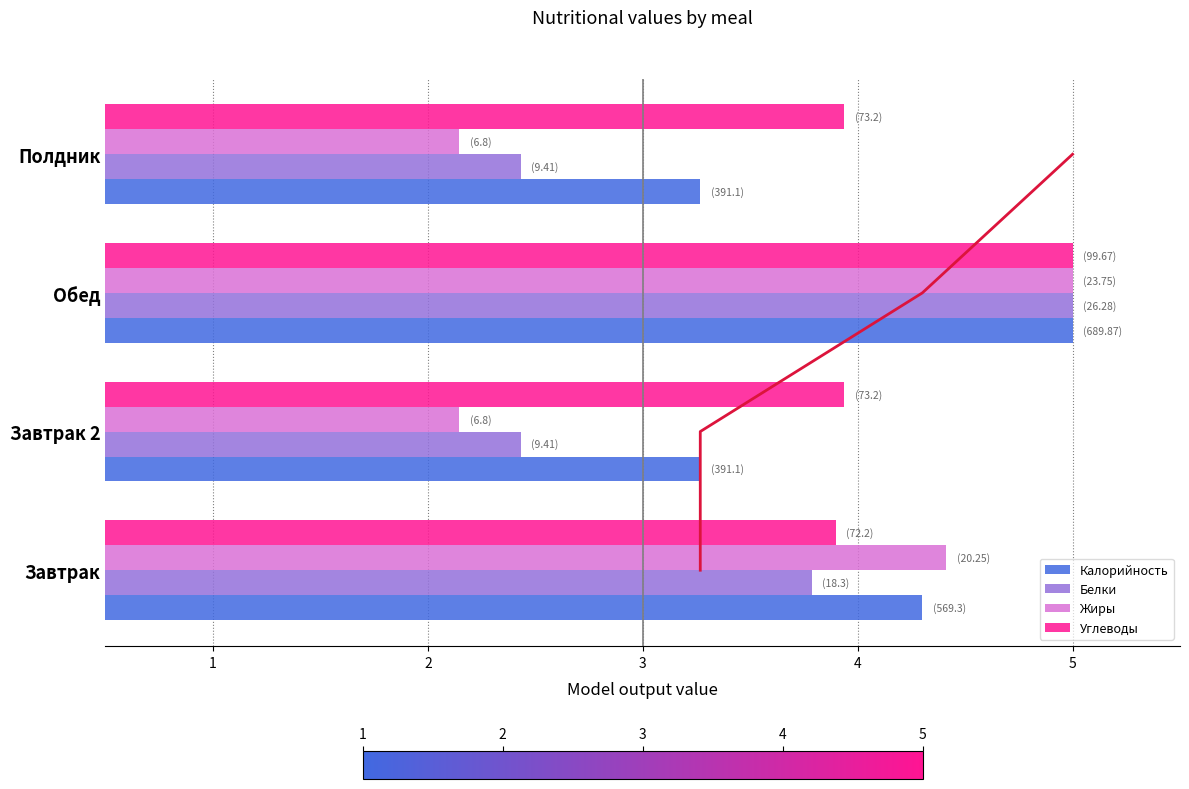

Reading left to right, transcribe all the data shown in this chart.

Калорийность: 4.3	3.3	5.0	3.3
Белки: 3.8	2.4	5.0	2.4
Жиры: 4.4	2.1	5.0	2.1
Углеводы: 3.9	3.9	5.0	3.9